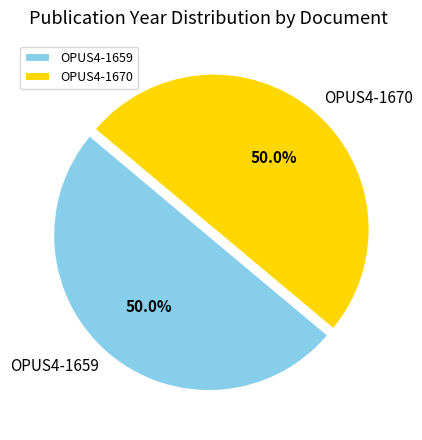

Count the number of slices in the pie.

2